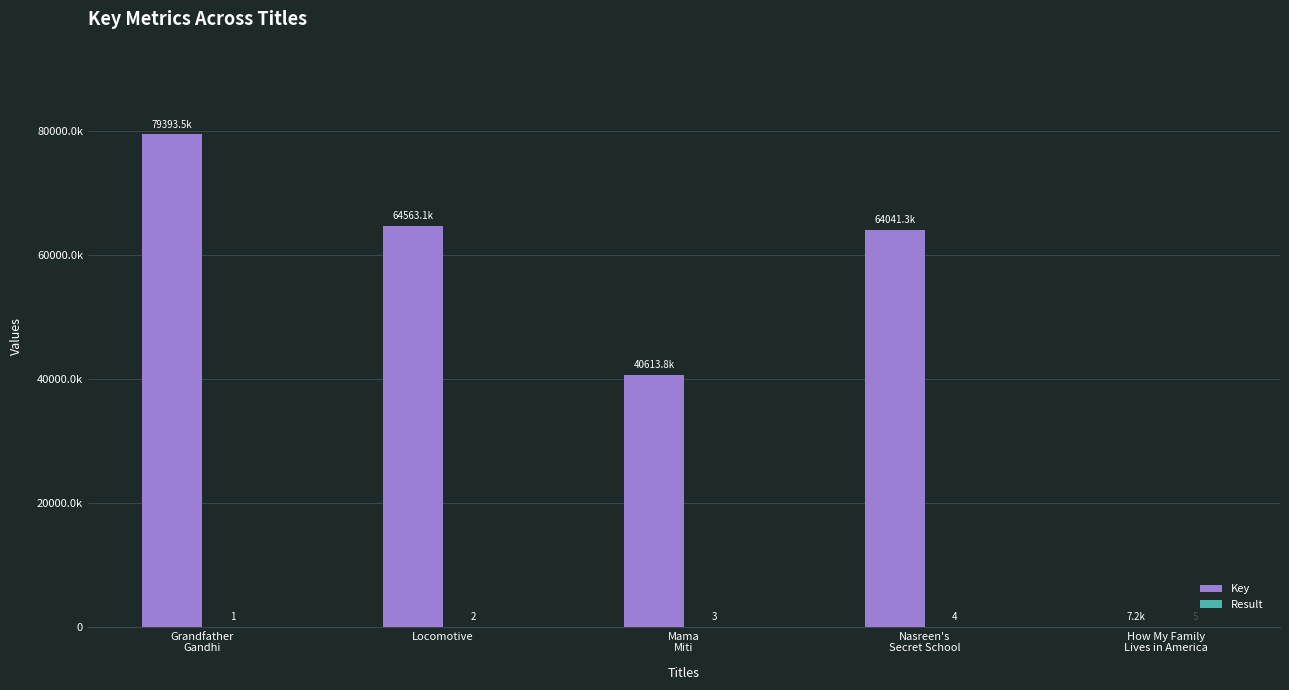

Read the Key value at Mama
Miti.

40613812